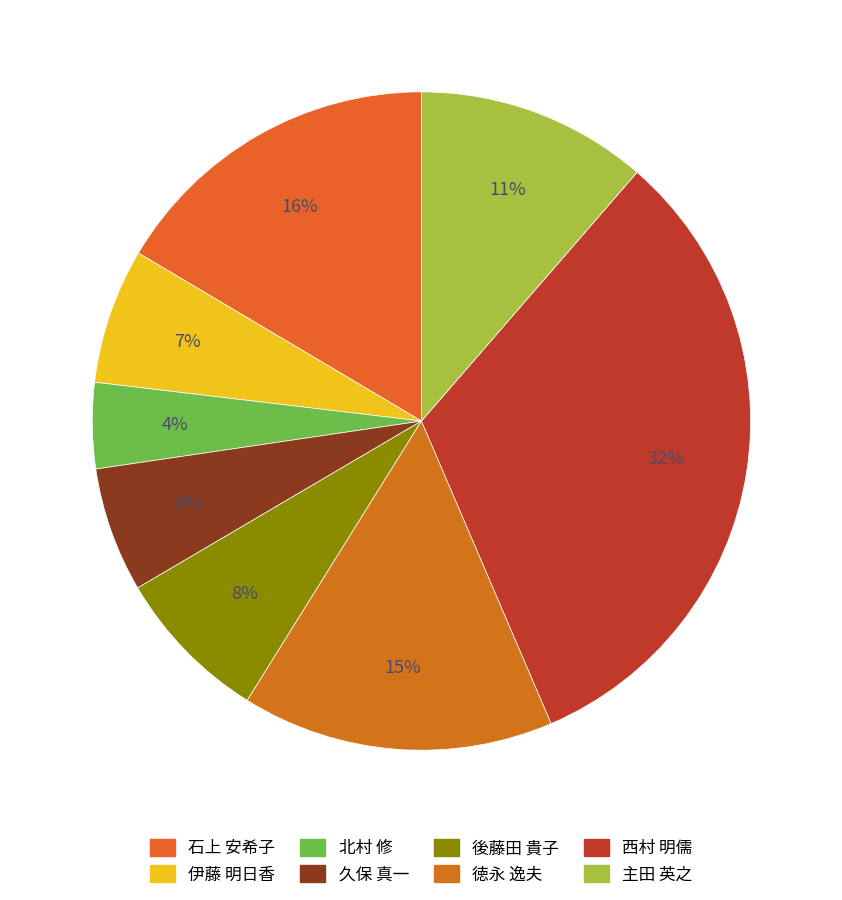

To the nearest percent, what percentage of the pie is 後藤田 貴子?

8%